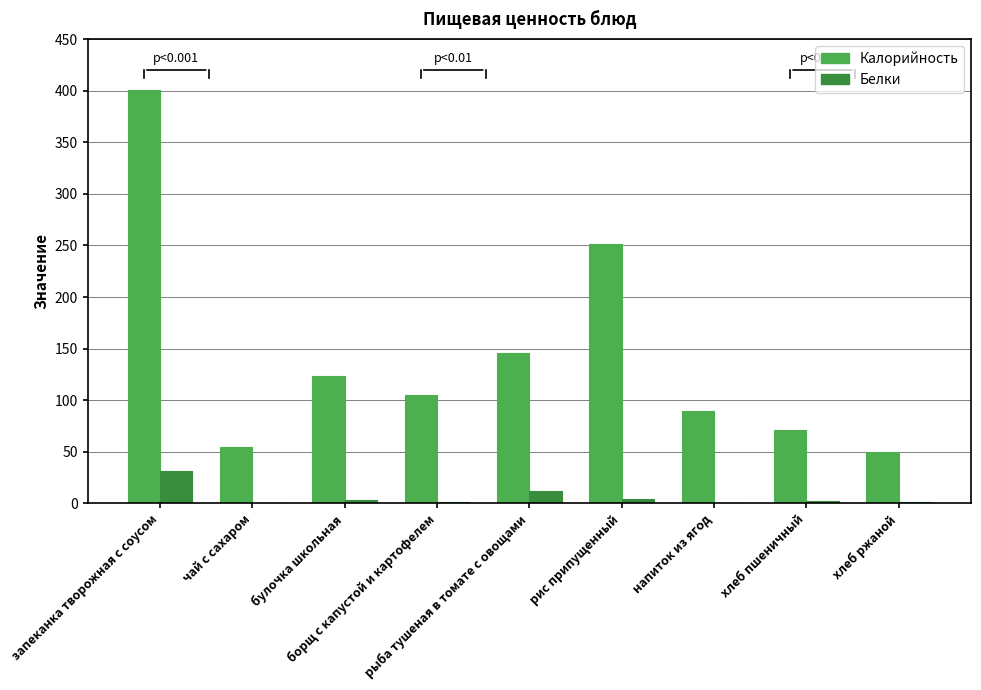

How many data points does each series have?

9